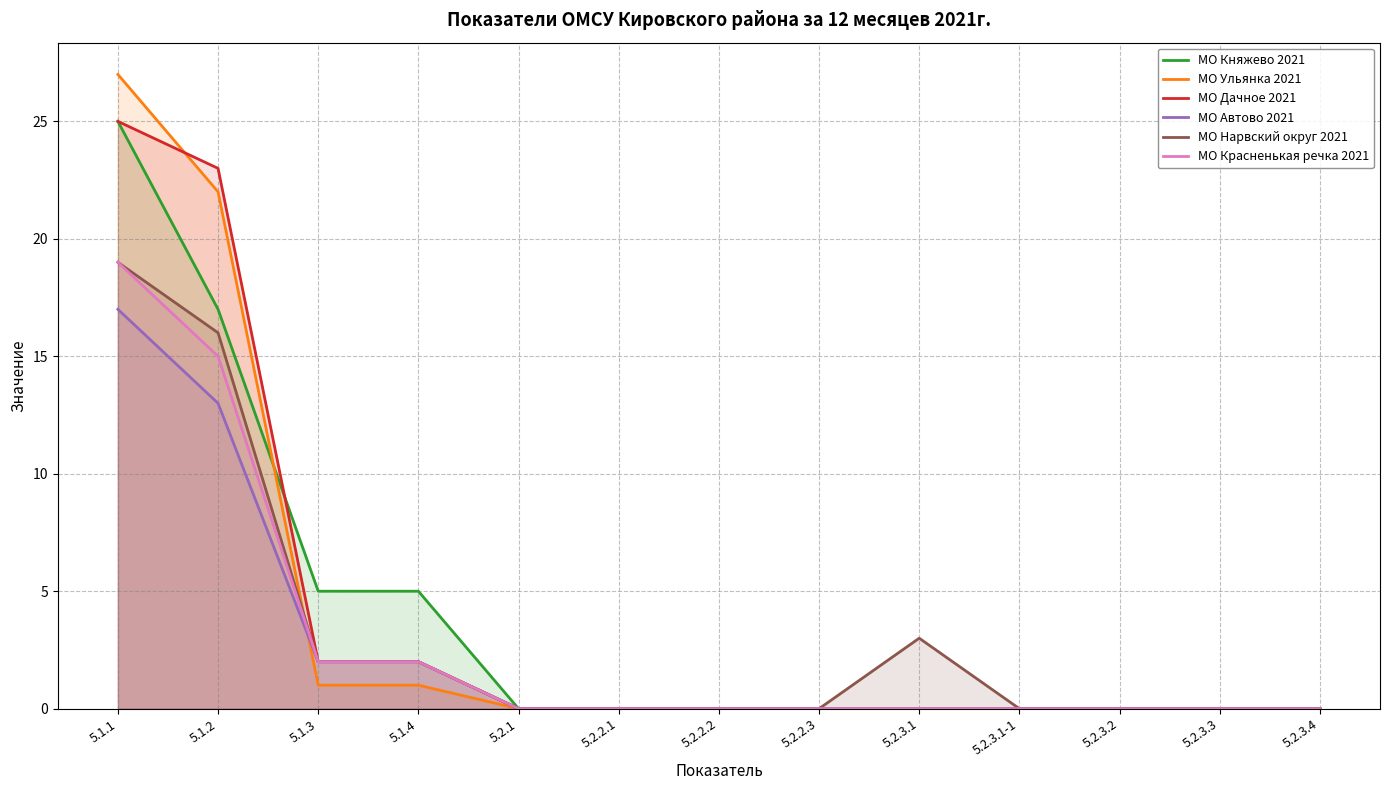

At how many categories does at least one series exceed 5?

2